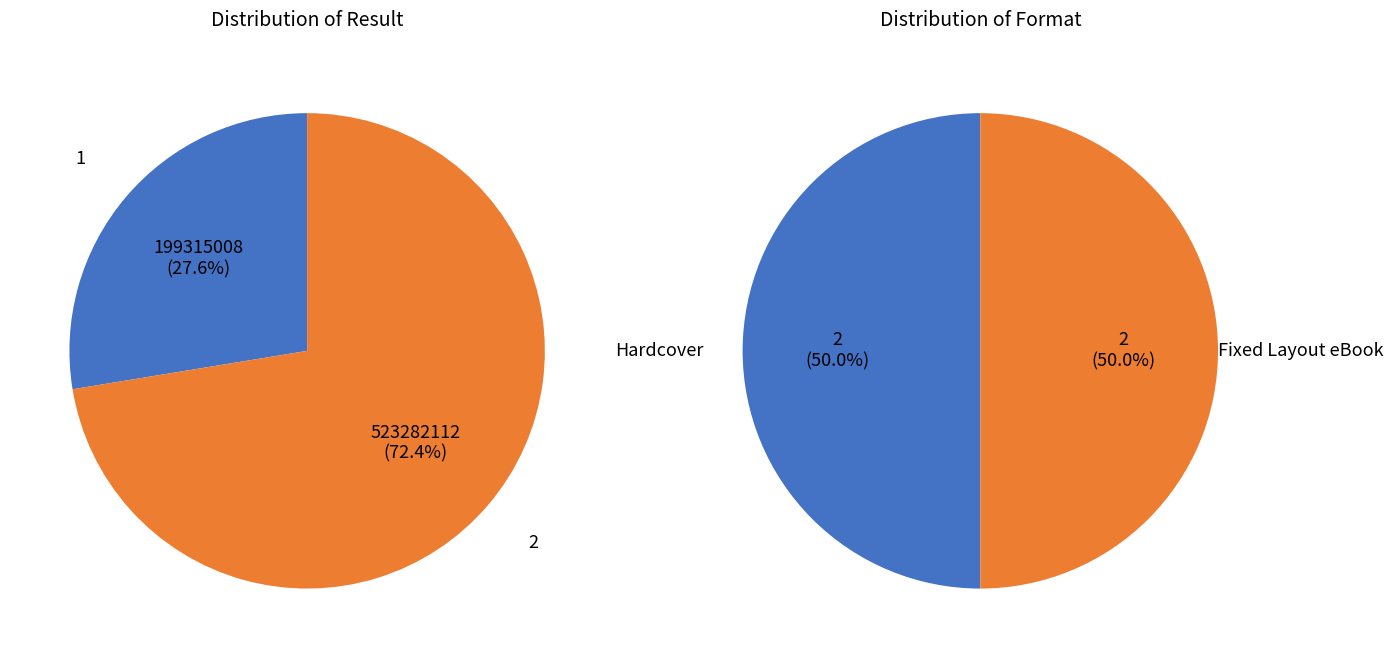

What is the largest slice in the pie chart?

2